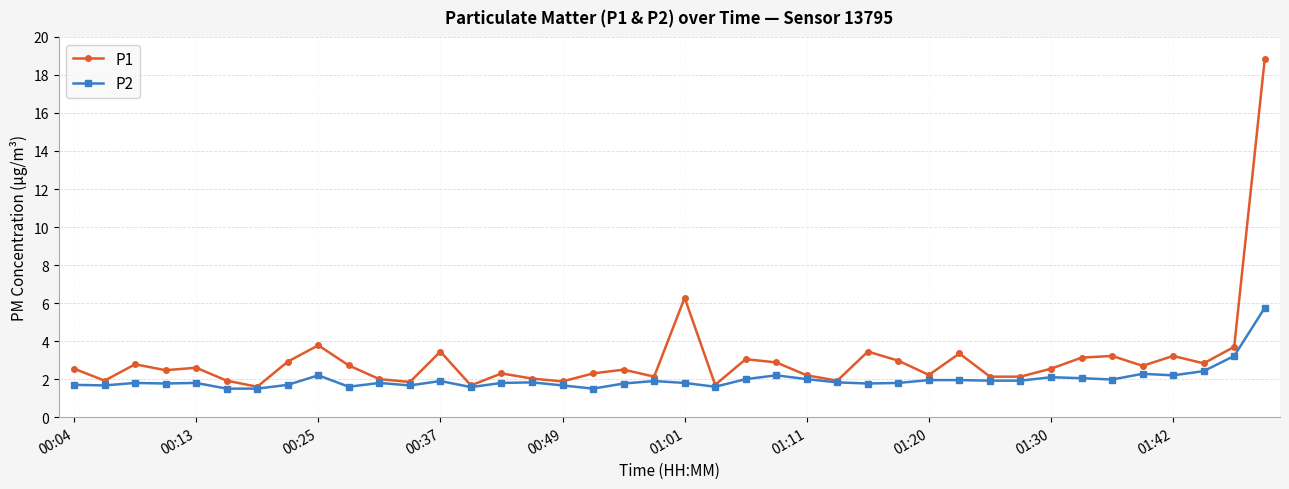

Which series has the largest total across all categories?

P1